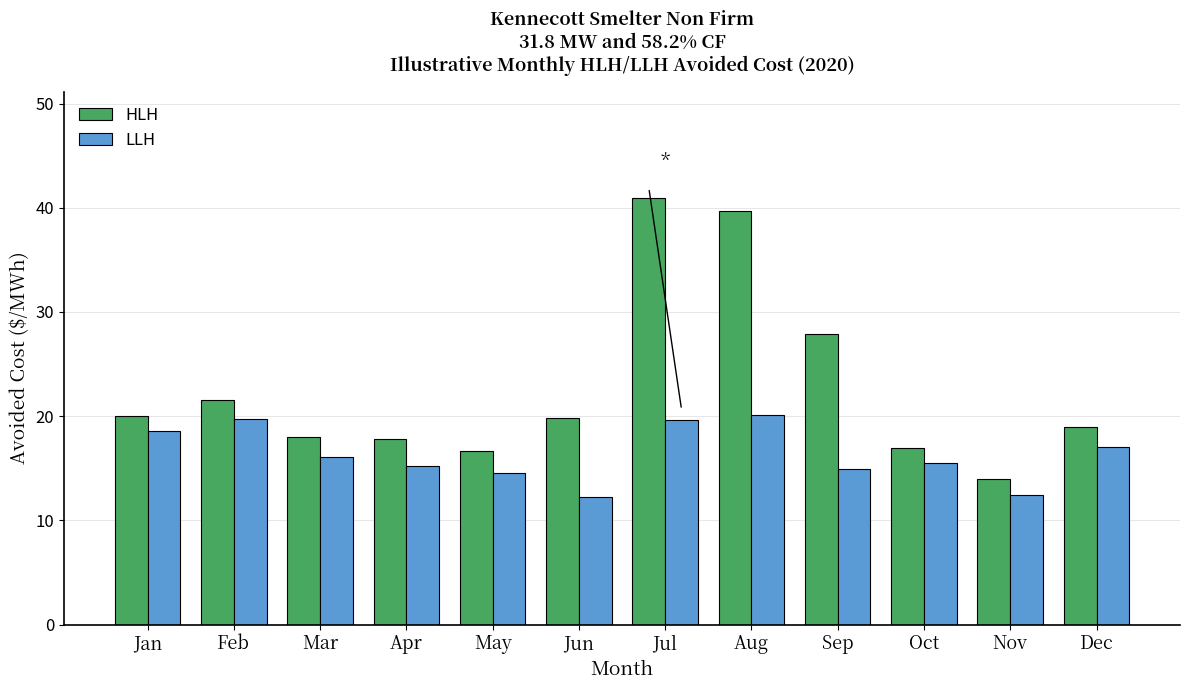

Which label corresponds to the largest value in the chart?

Jul